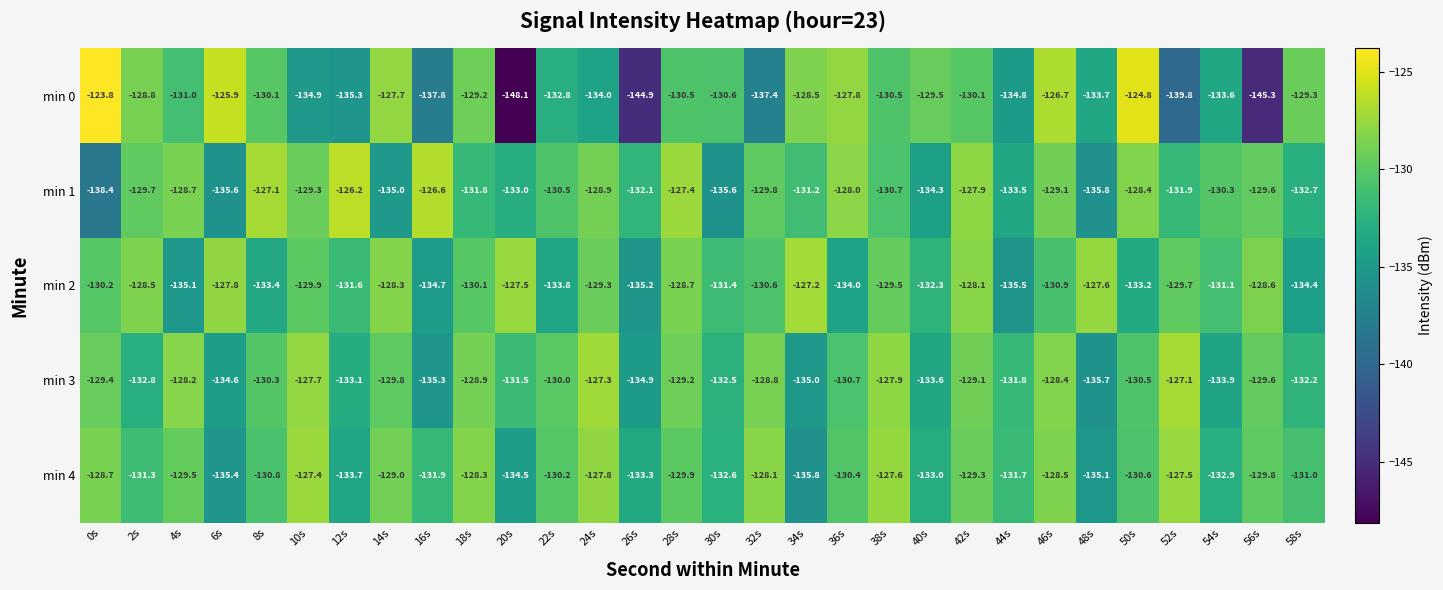

List the labels in order of min 3 value, smallest first.

48s, 16s, 34s, 26s, 6s, 54s, 40s, 12s, 2s, 30s, 58s, 44s, 20s, 36s, 50s, 8s, 22s, 14s, 56s, 0s, 28s, 42s, 18s, 32s, 46s, 4s, 38s, 10s, 24s, 52s